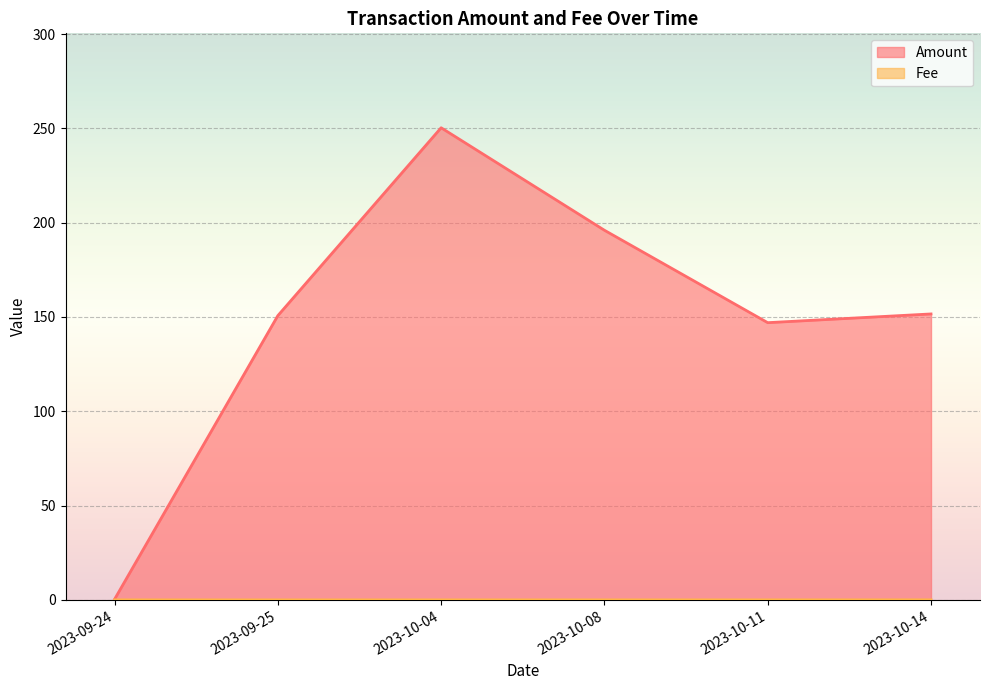

Which category has the highest value in the Amount series?

2023-10-04